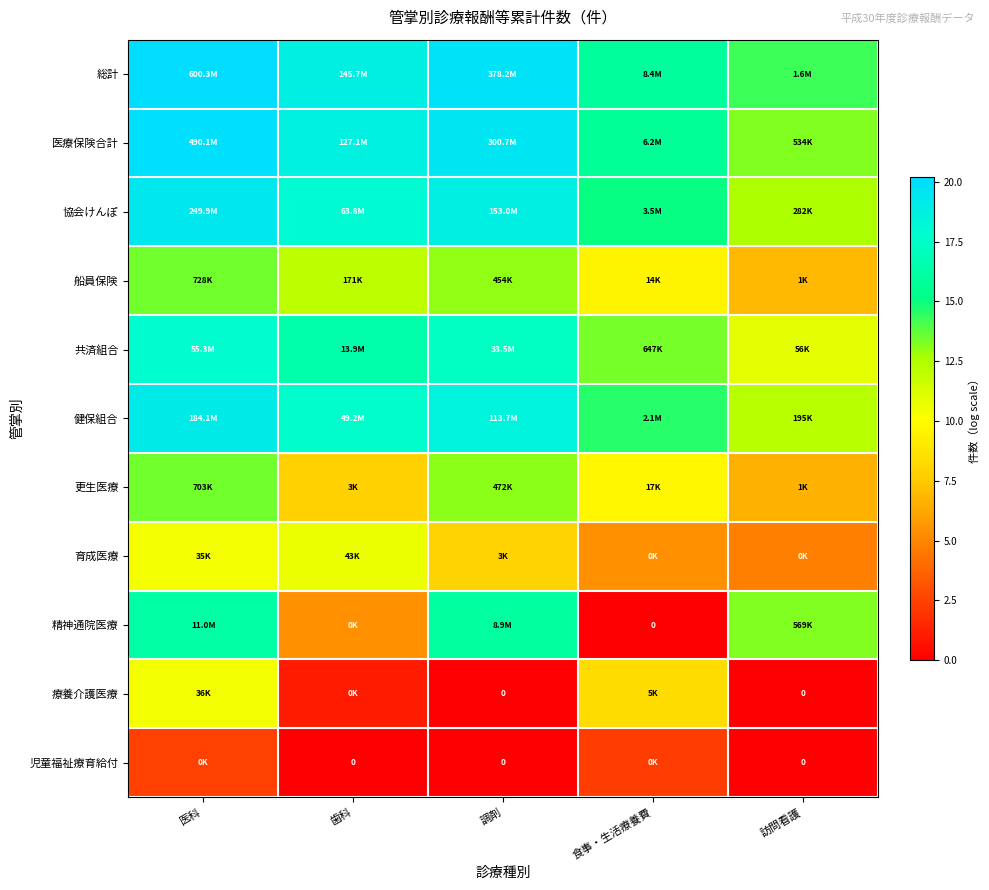

The 育成医療 series shows 8.3 at 訪問看護. True or false?

False